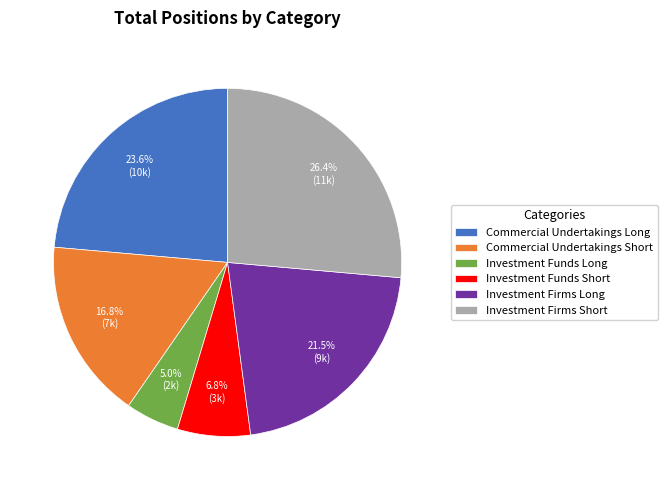

Rank the categories by value from highest to lowest.

Investment Firms Short, Commercial Undertakings Long, Investment Firms Long, Commercial Undertakings Short, Investment Funds Short, Investment Funds Long